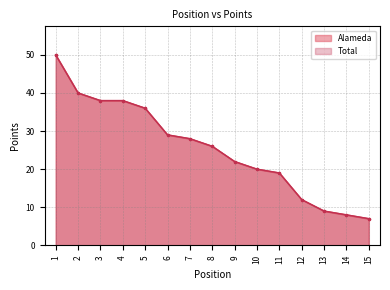

Which category has the lowest value across all series?

15